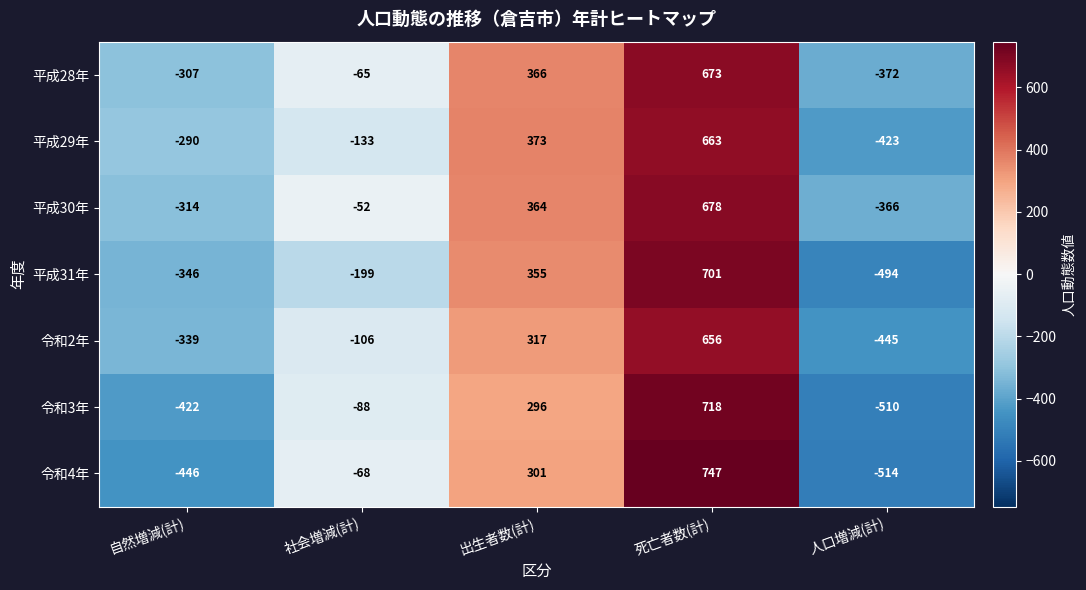

What value does the 令和3年 series have at 自然増減(計)?

-422